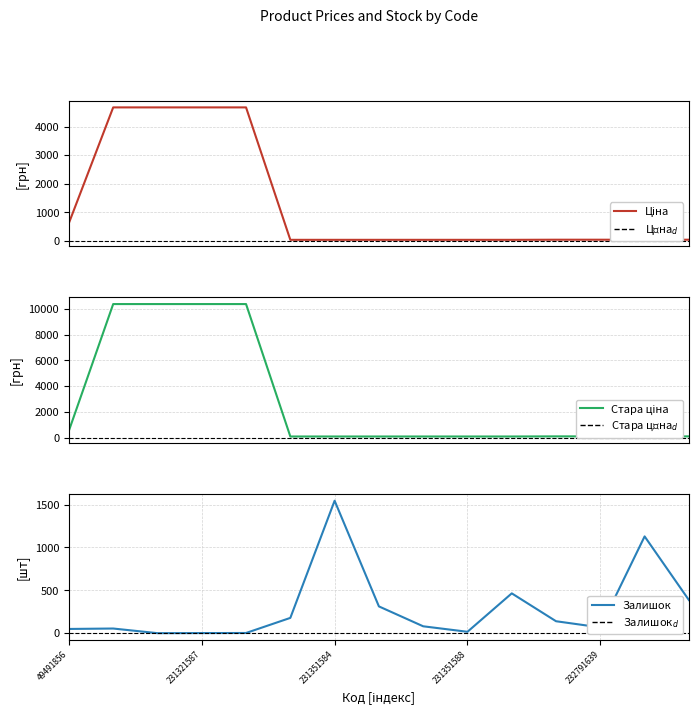

What is the maximum value shown in the chart?

10377.6